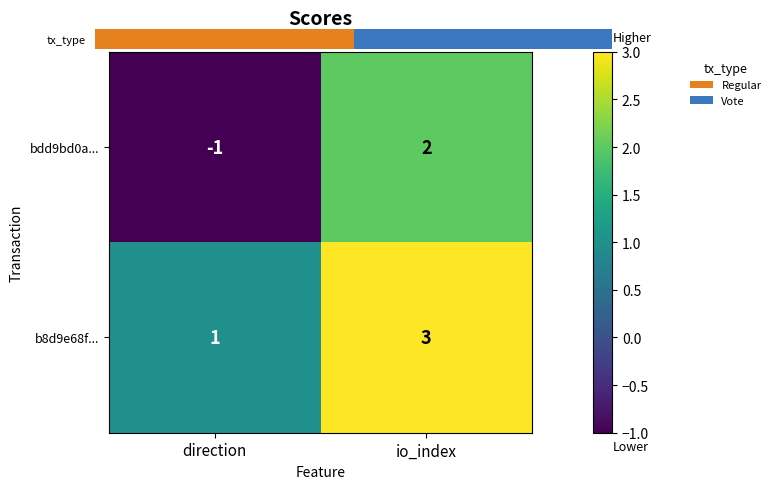

At which label does b8d9e68f... reach its minimum?

direction